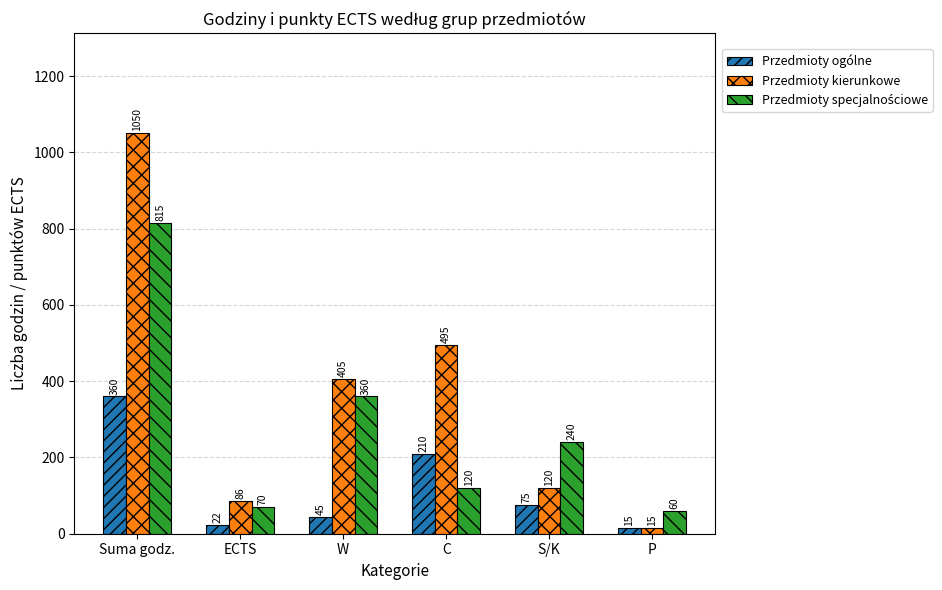

Is it true that Przedmioty ogólne equals 22 at ECTS?

True